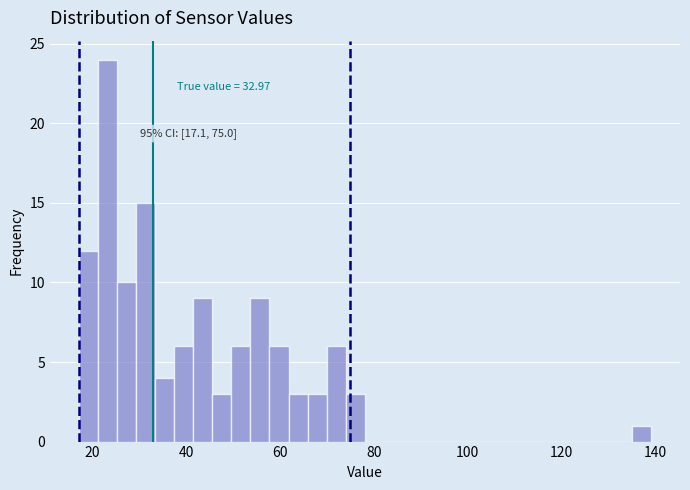

Read against the x-axis, roughly where is the centre of the tallest bar?

24